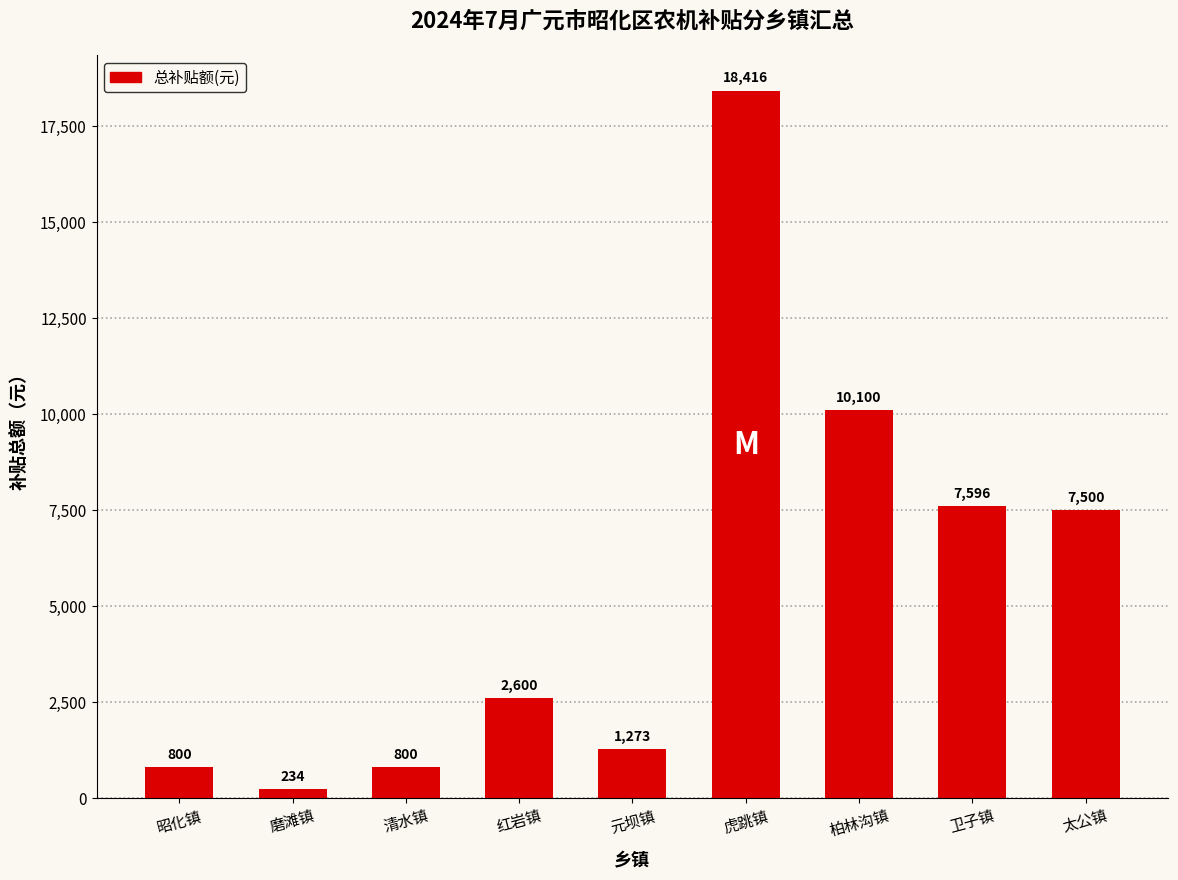

True or false: the data shows 7500 at 太公镇.

True